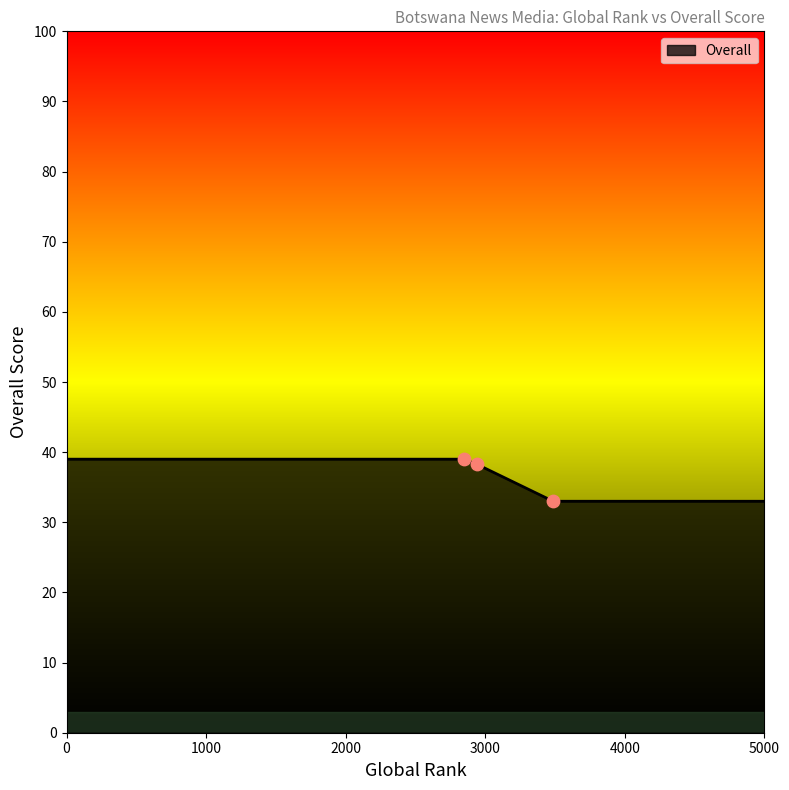

What is the average value?

36.5